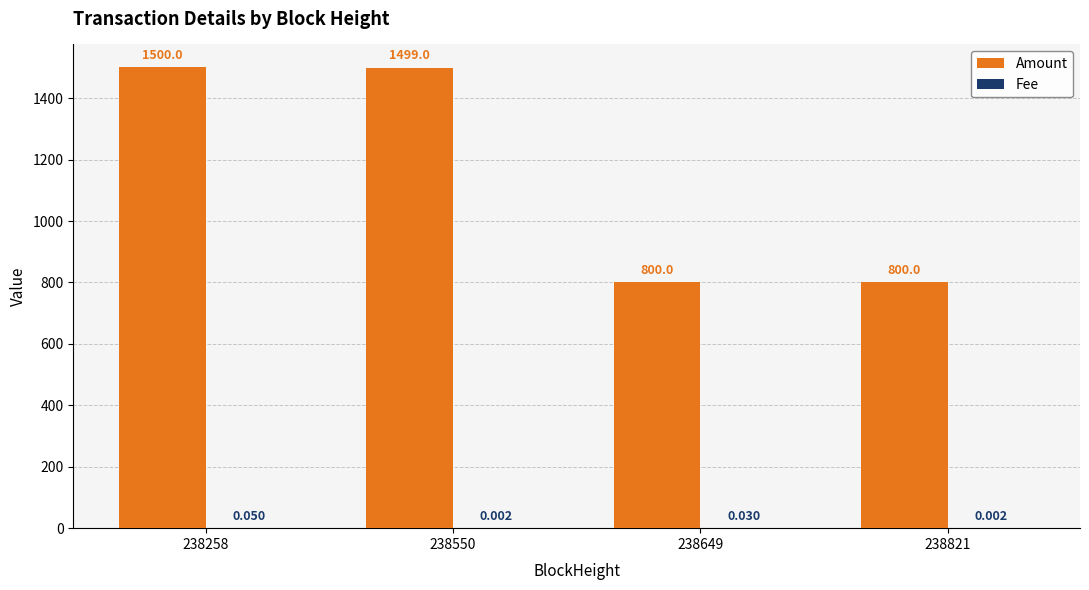

True or false: Amount has a value of 2348.5 at 238550.

False